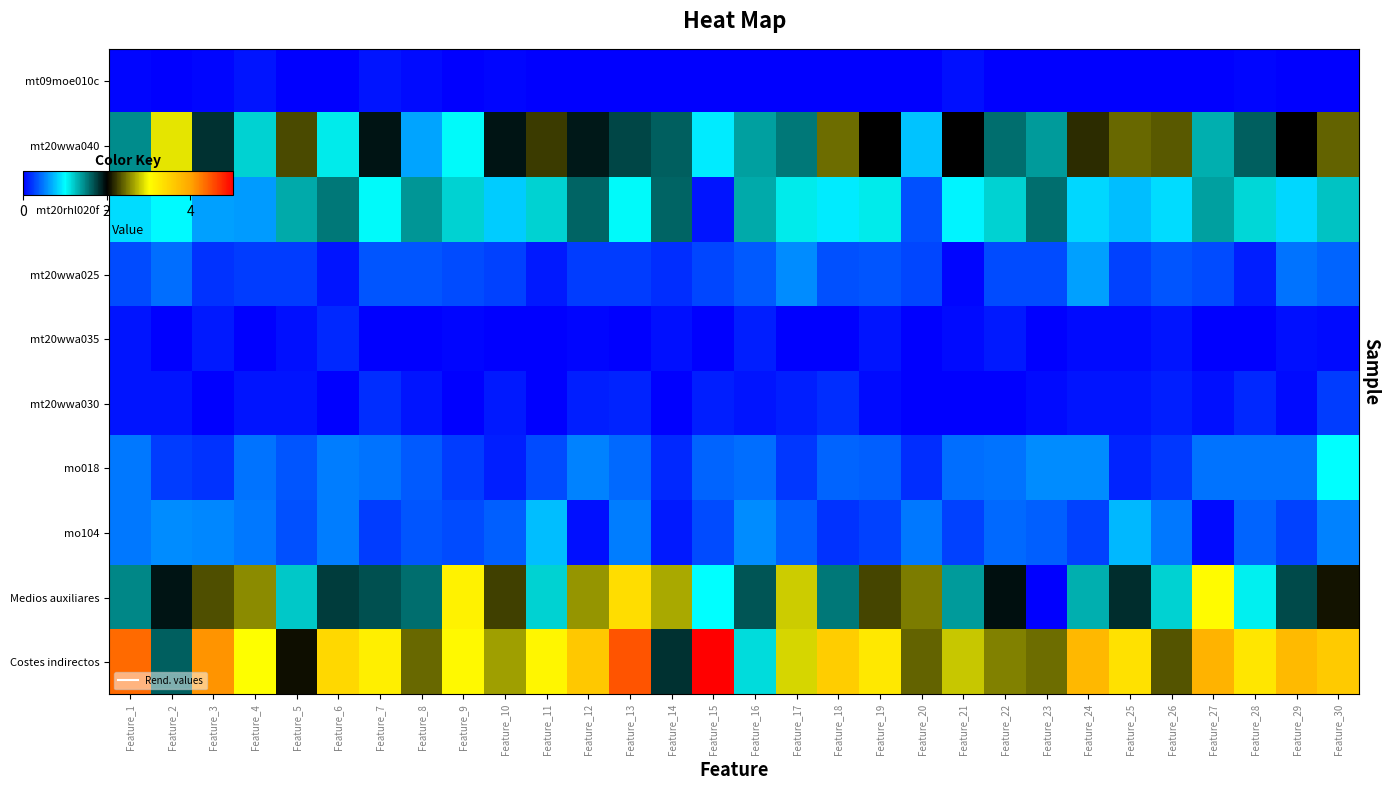

What is the total value across all series at Feature_6?

9.1